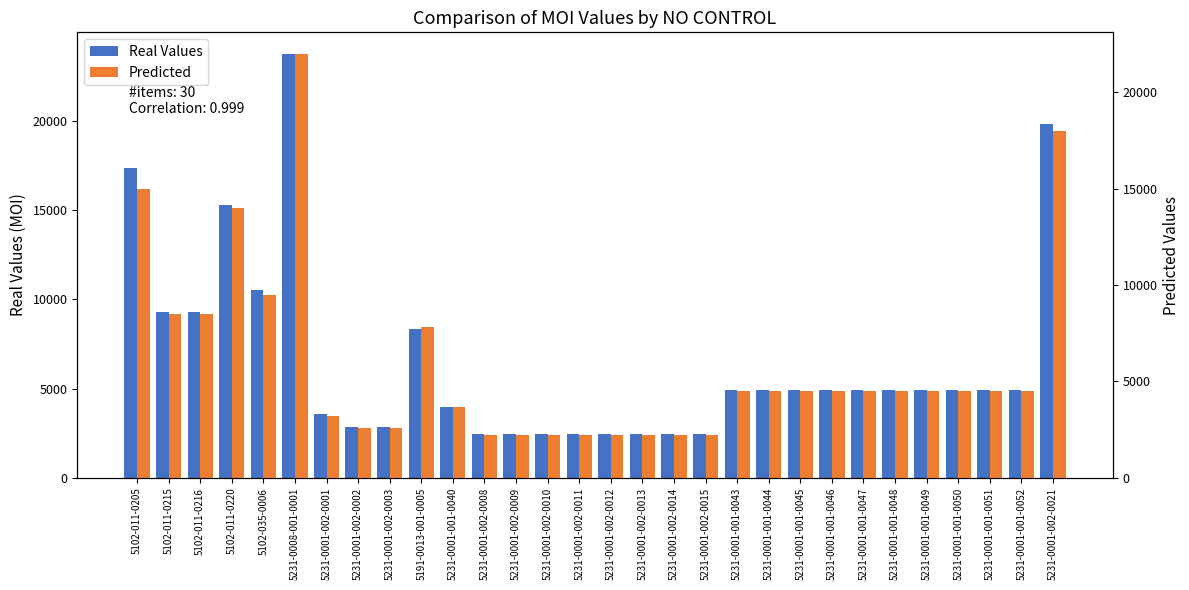

Between 5231-0001-001-0048 and 5231-0001-001-0046, which is larger?

5231-0001-001-0048